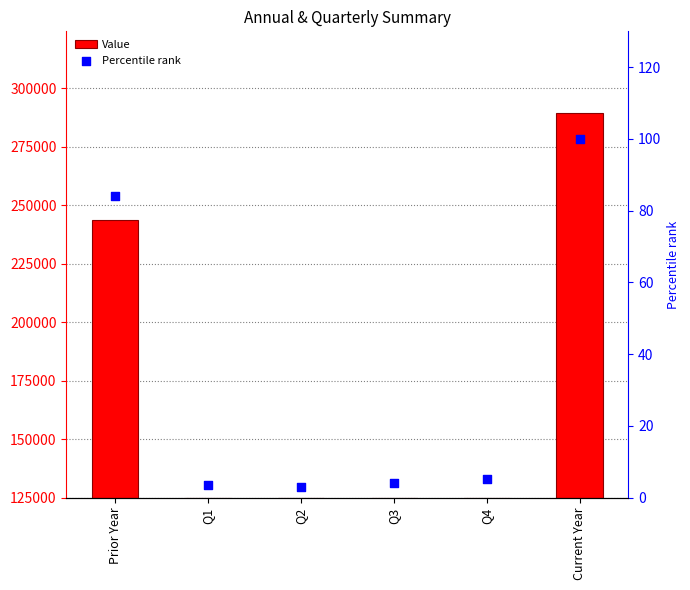

What is the total value across all series at Q1?

3.6